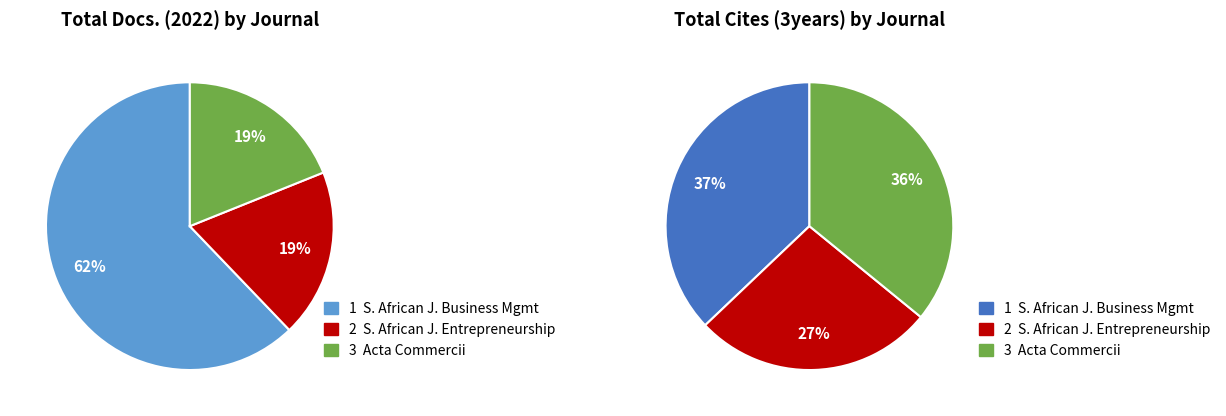

Is it true that Southern African Journal of Entrepreneurship is 40% of the pie?

False